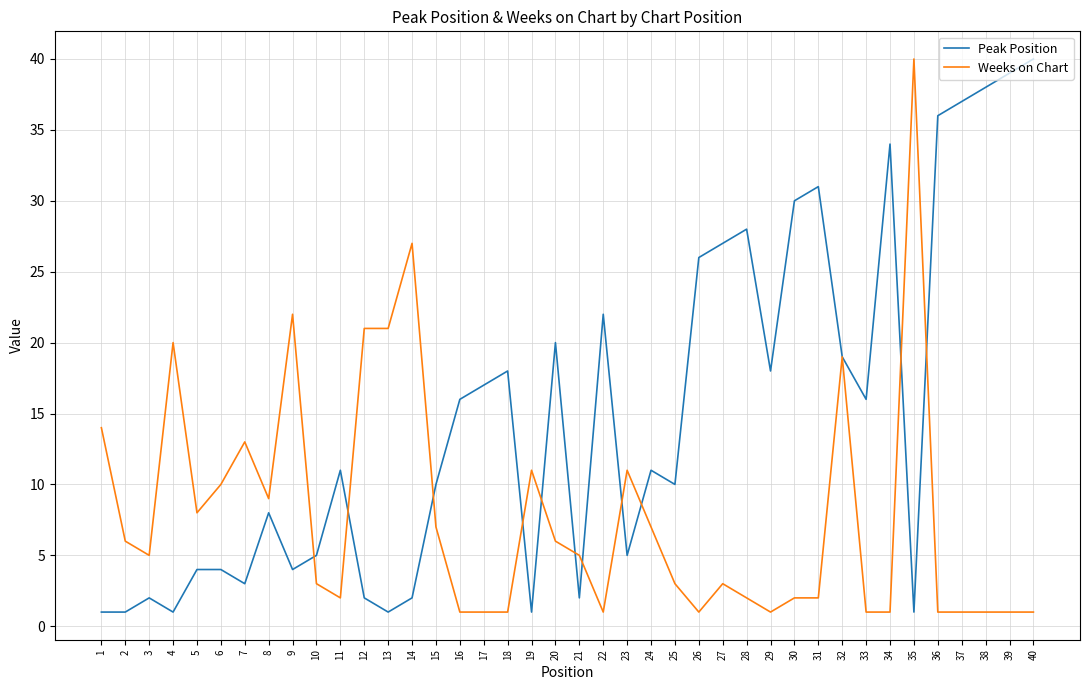

Between which two adjacent categories do Weeks on Chart and Peak Position first intersect?

9 and 10